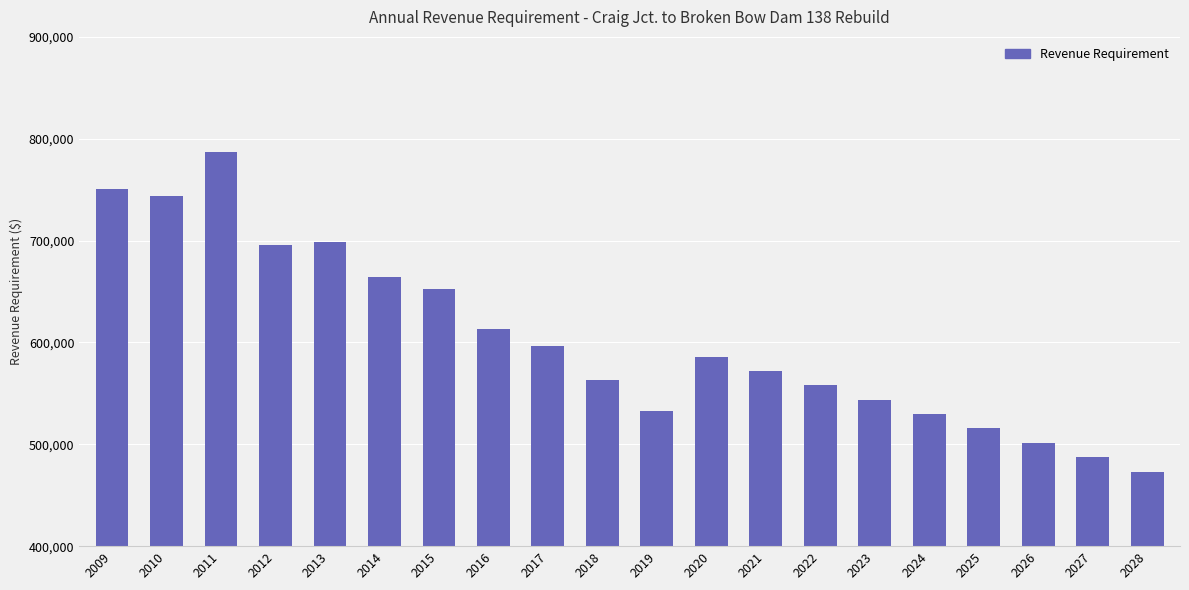

Is it true that the value at 2024 is 529636.8?

True